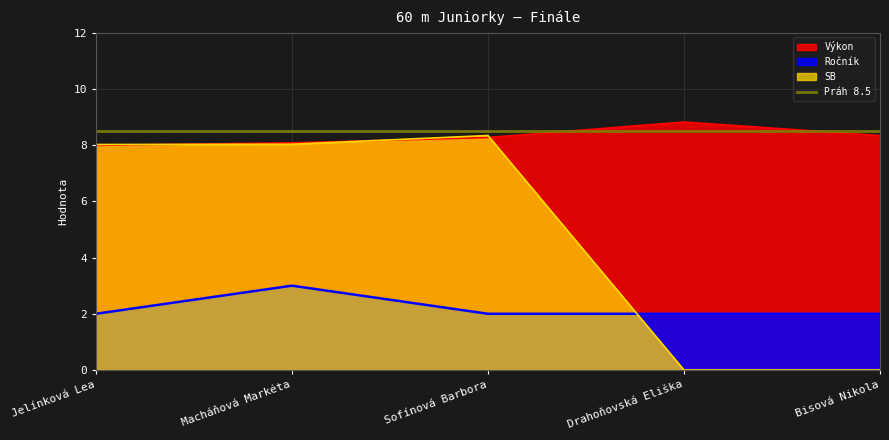

How many data points does each series have?

5